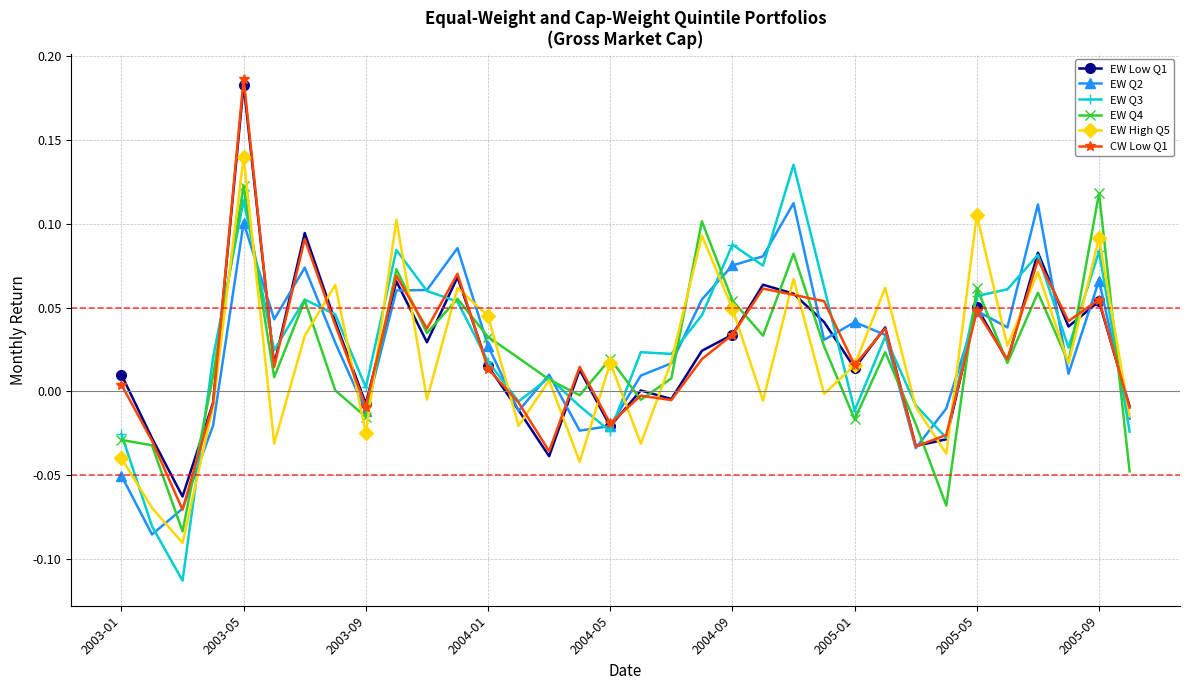

True or false: EW Q3 has more than 1 interior local peaks.

True